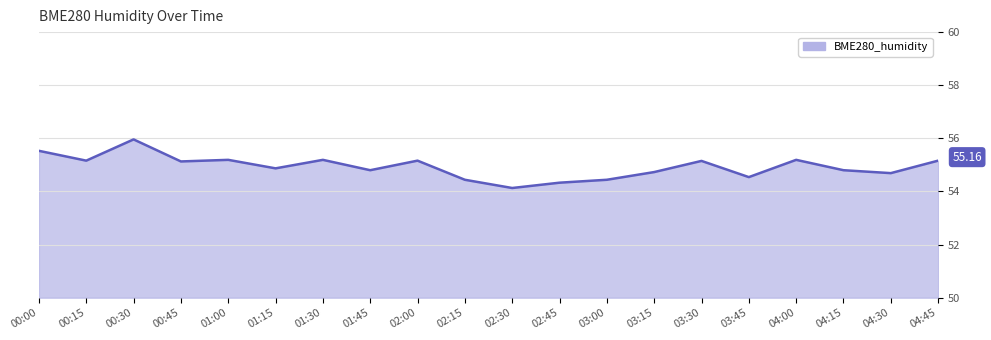

Approximately how many times larger is the value at 04:15 compared to 00:30?

1.0